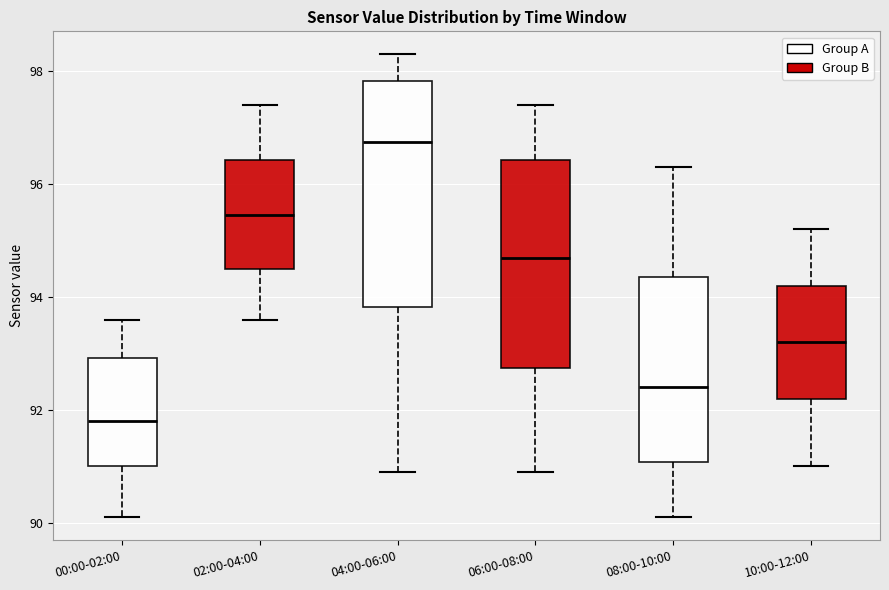

Reading left to right, read every box against the y-axis: the position of its median line, the range the box covers, and the ends of its whiskers. The values are not printed on the chart, so give them approximately, as read against the axis.

00:00-02:00: median 91.8, box 91.0 to 93.0, whiskers 90.2 to 93.6
02:00-04:00: median 95.4, box 94.6 to 96.4, whiskers 93.6 to 97.4
04:00-06:00: median 96.8, box 93.8 to 97.8, whiskers 91.0 to 98.4
06:00-08:00: median 94.8, box 92.8 to 96.4, whiskers 91.0 to 97.4
08:00-10:00: median 92.4, box 91.0 to 94.4, whiskers 90.2 to 96.4
10:00-12:00: median 93.2, box 92.2 to 94.2, whiskers 91.0 to 95.2